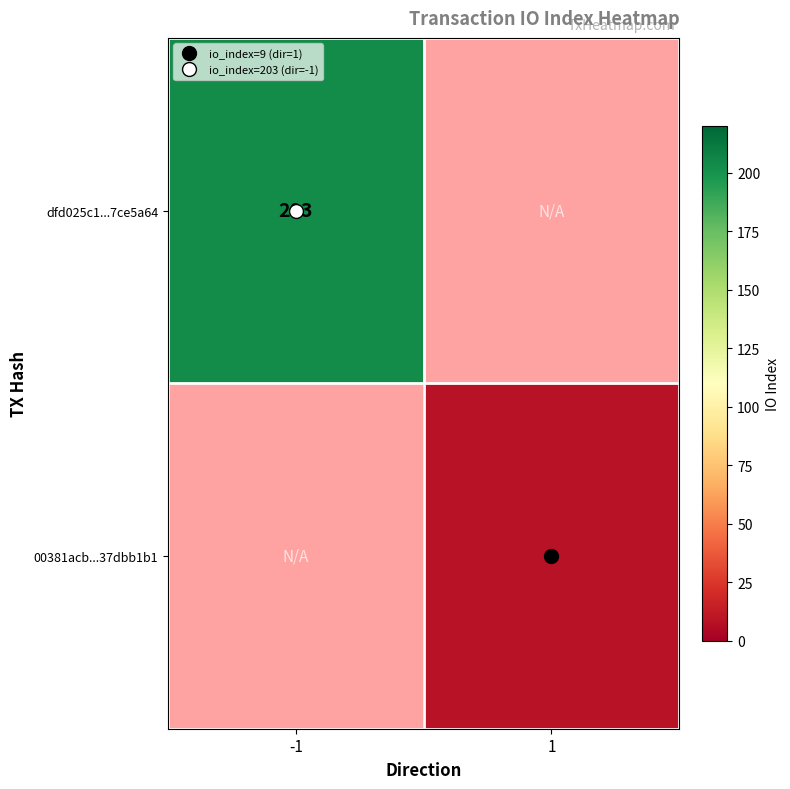

How many values in 00381acb...37dbb1b1 are above zero?

1